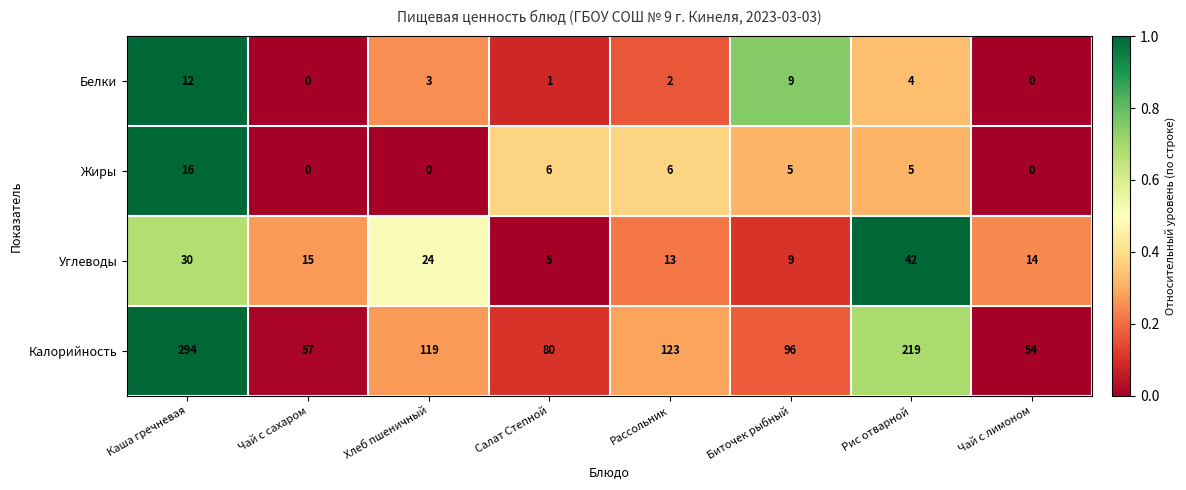

At how many categories does at least one series exceed 0?

8